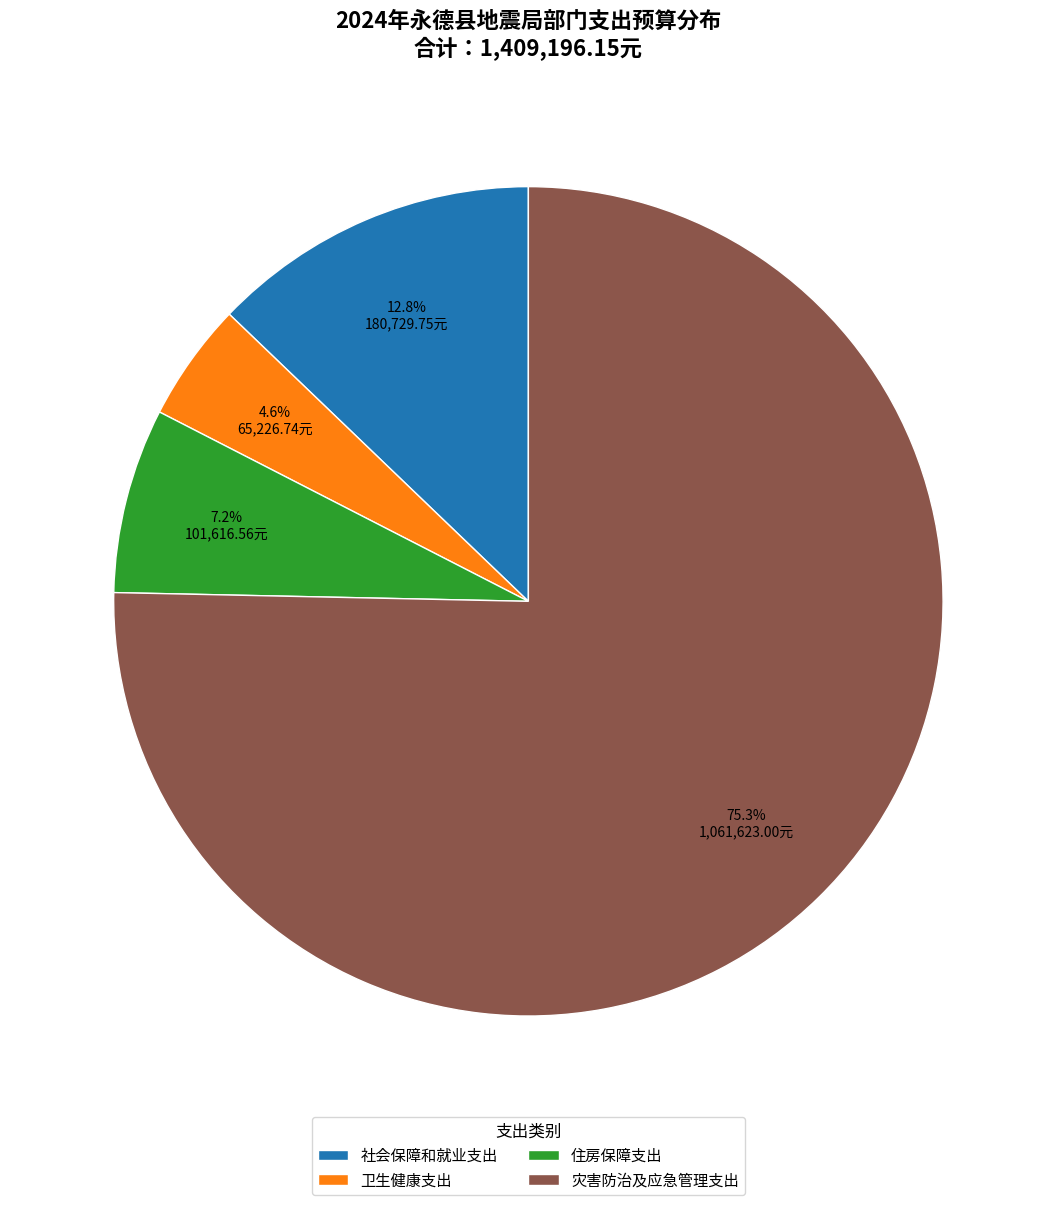

Is there a majority slice in this chart?

Yes